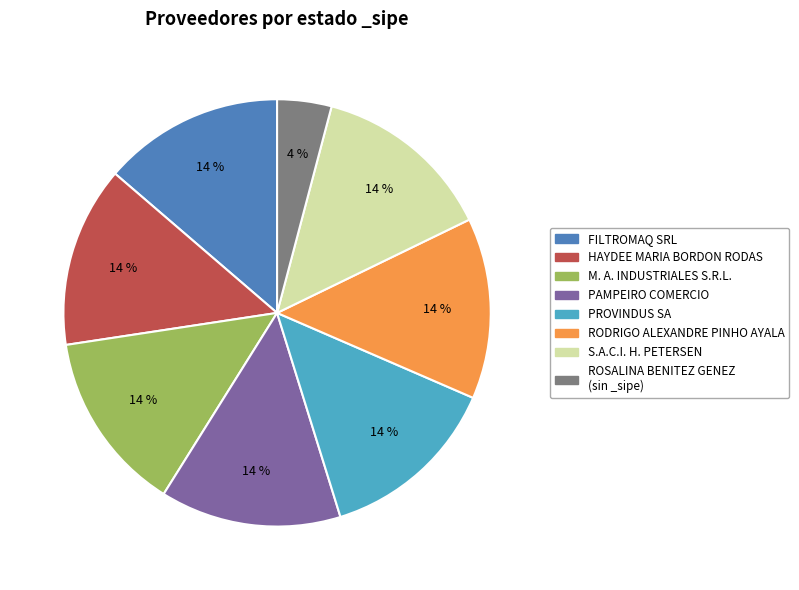

How many segments does this pie chart have?

8